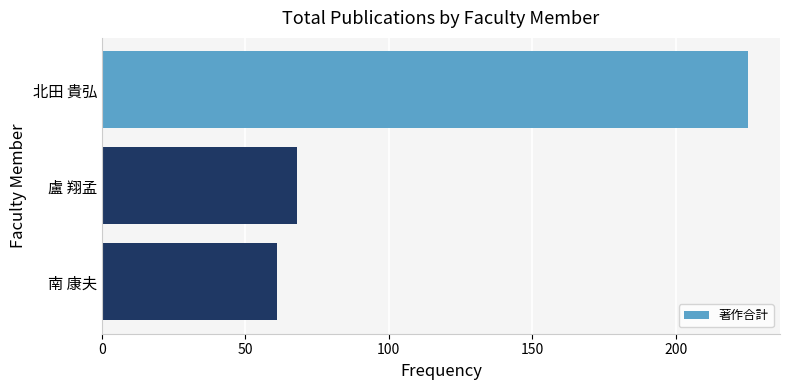

Reading top to bottom, extract all data points from this chart.

225	68	61